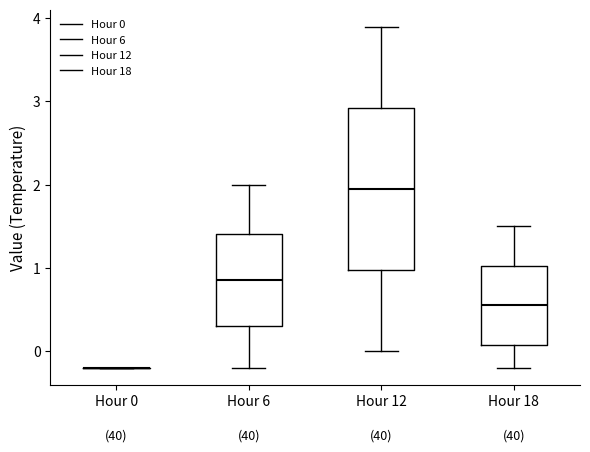

Reading left to right, read every box against the y-axis: the position of its median line, the range the box covers, and the ends of its whiskers. The values are not printed on the chart, so give them approximately, as read against the axis.

Hour 0: box collapsed to a line at -0.2, whiskers -0.2 to -0.2
Hour 6: median 0.9, box 0.3 to 1.4, whiskers -0.2 to 2.0
Hour 12: median 2.0, box 1.0 to 2.9, whiskers 0.0 to 3.9
Hour 18: median 0.6, box 0.1 to 1.0, whiskers -0.2 to 1.5